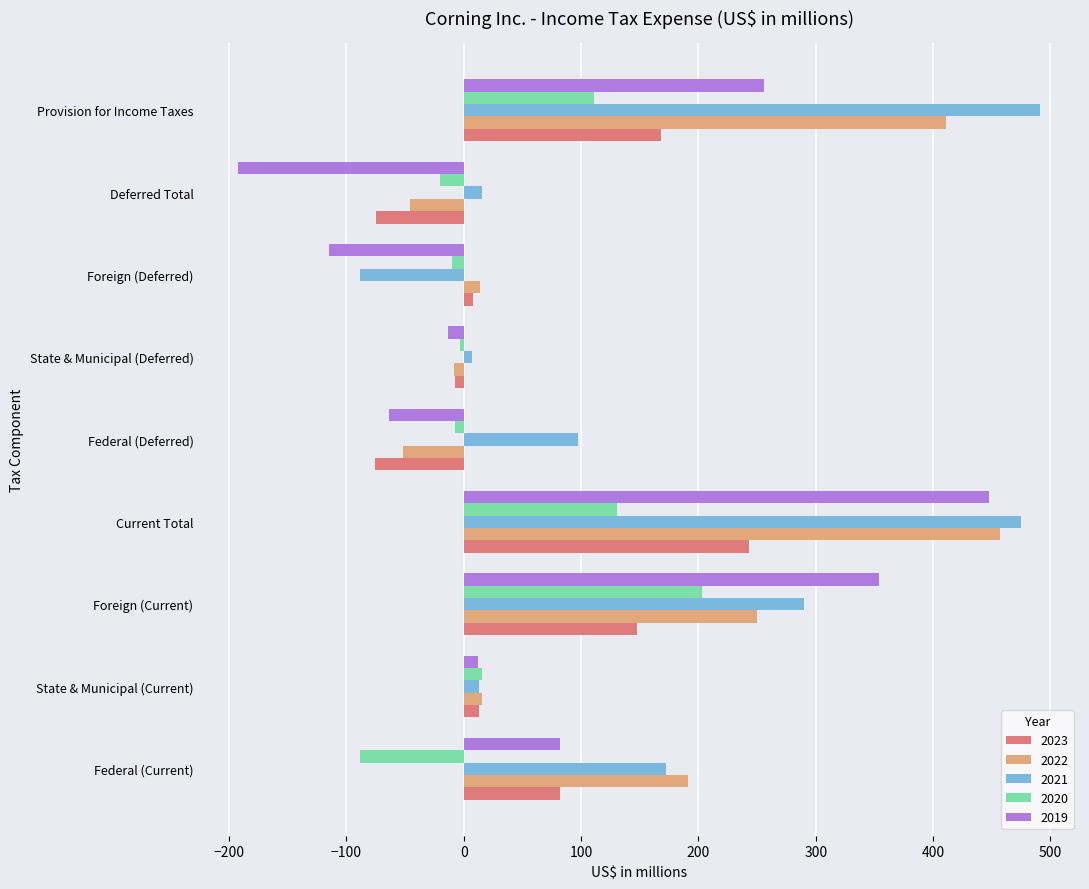

Which category has the highest value across all series?

Provision for Income Taxes